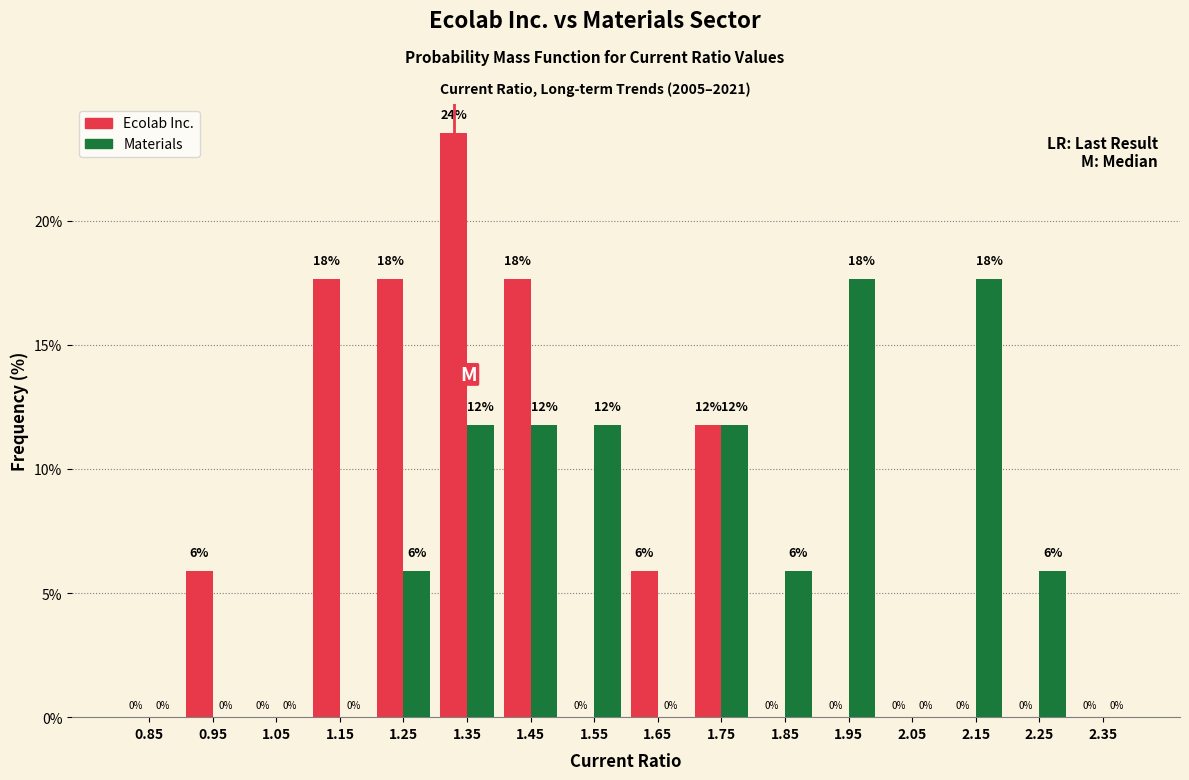

In the Ecolab Inc. series, which range on the x-axis has the tallest bar?

1.3 to 1.4